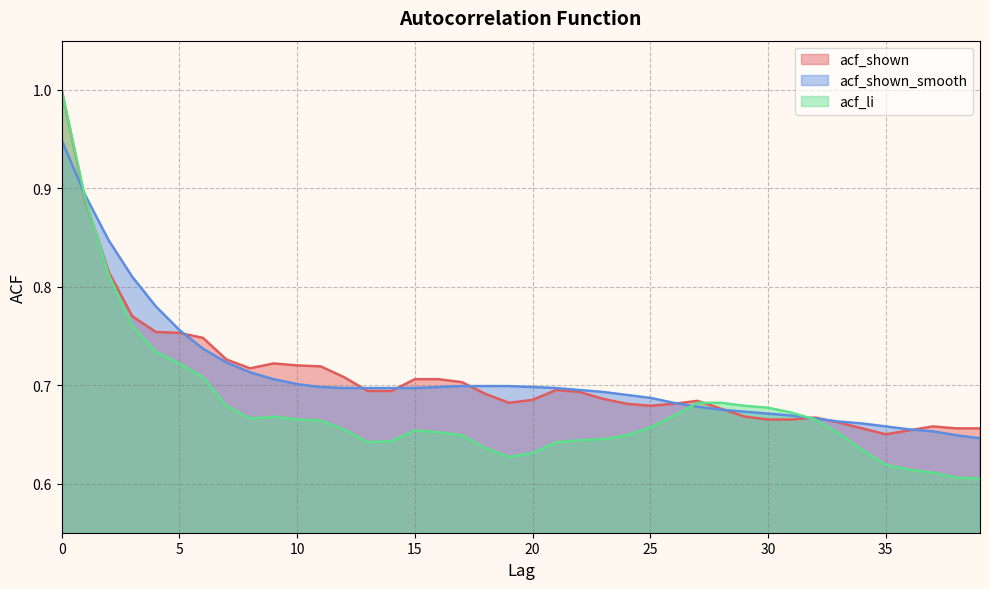

What is the sum of the acf_shown_smooth values at 2 and 24?

1.5